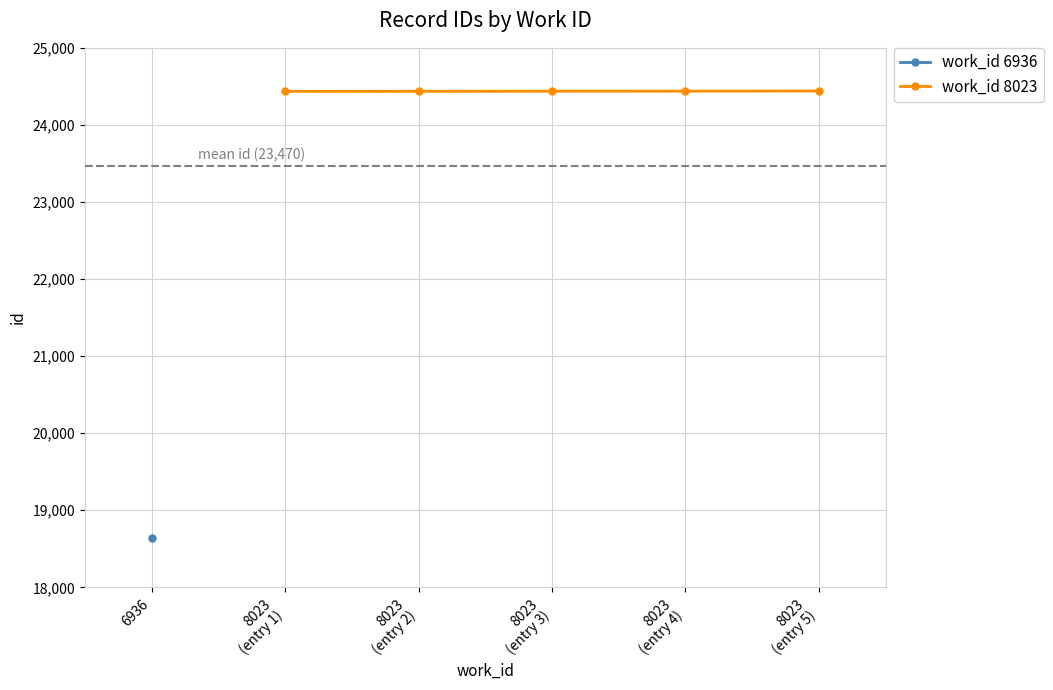

The value at 8023 (entry 3) is 7103. True or false?

False